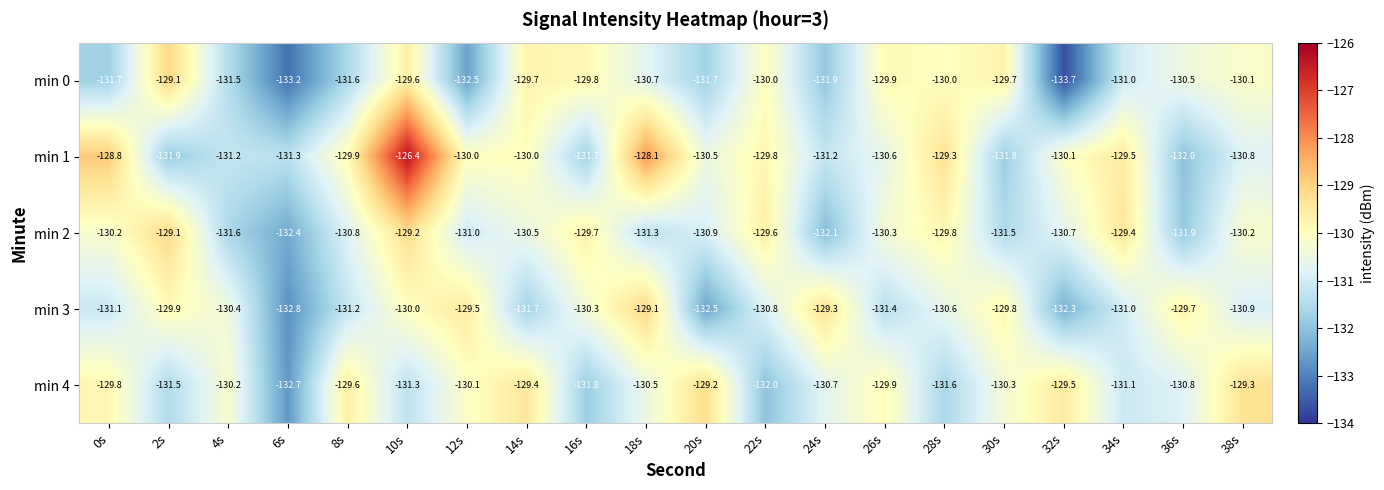

Is it true that min 2 equals -129.8 at 28s?

True